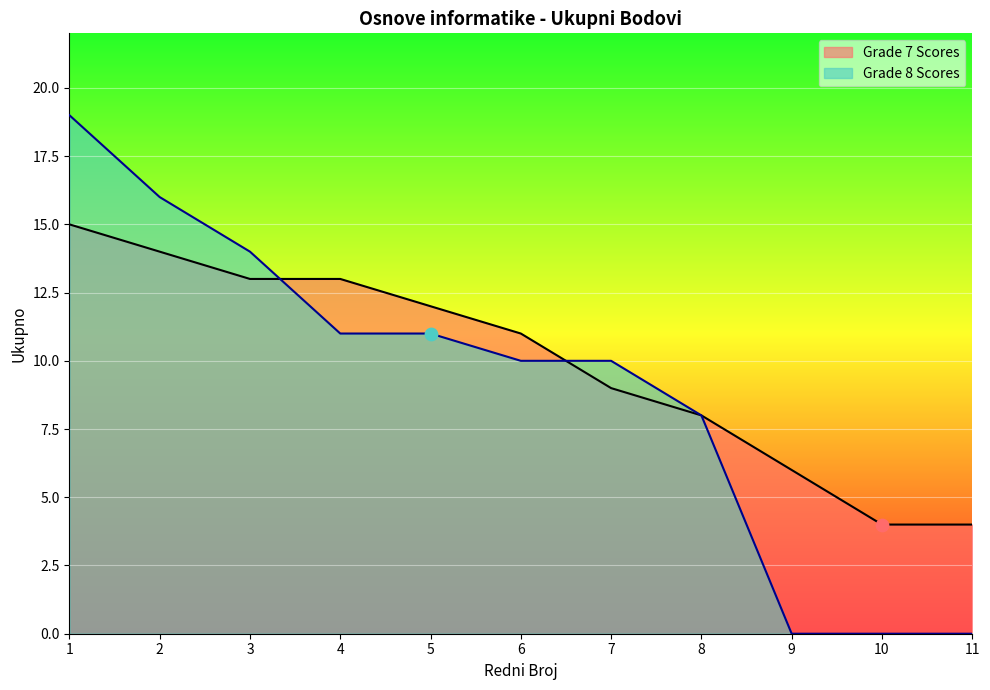

At how many categories does at least one series exceed 5?

9